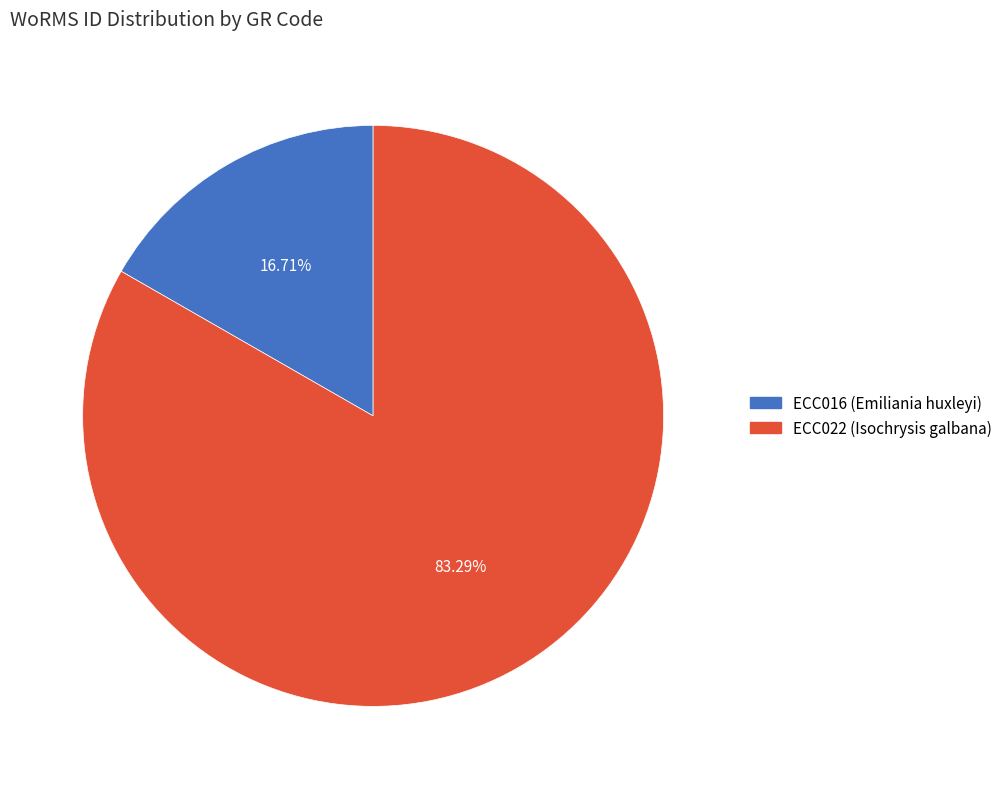

What percentage is NOT represented by ECC016 (Emiliania huxleyi)?

83.3%